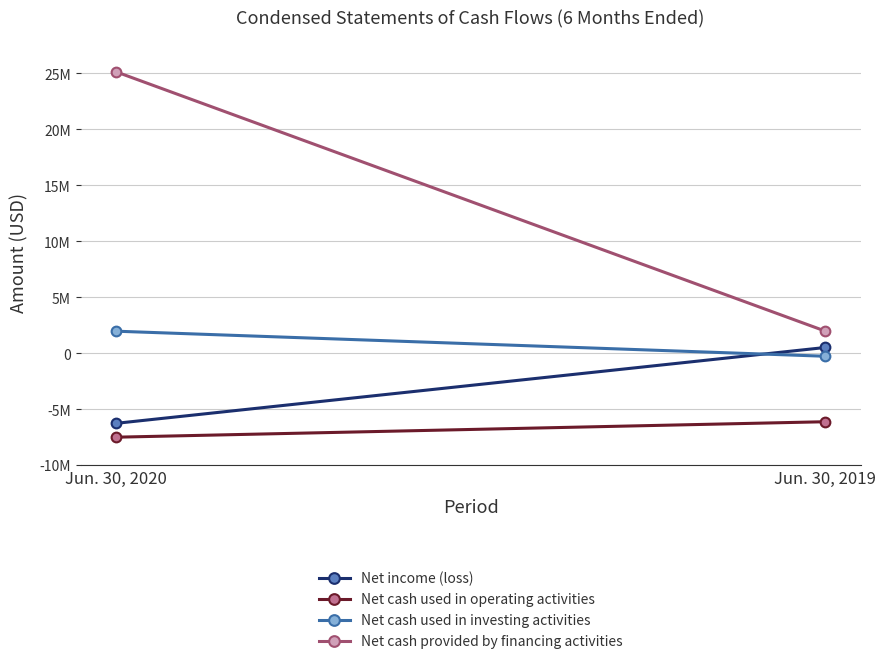

Which category has the lowest value in the Net cash used in investing activities series?

Jun. 30, 2019